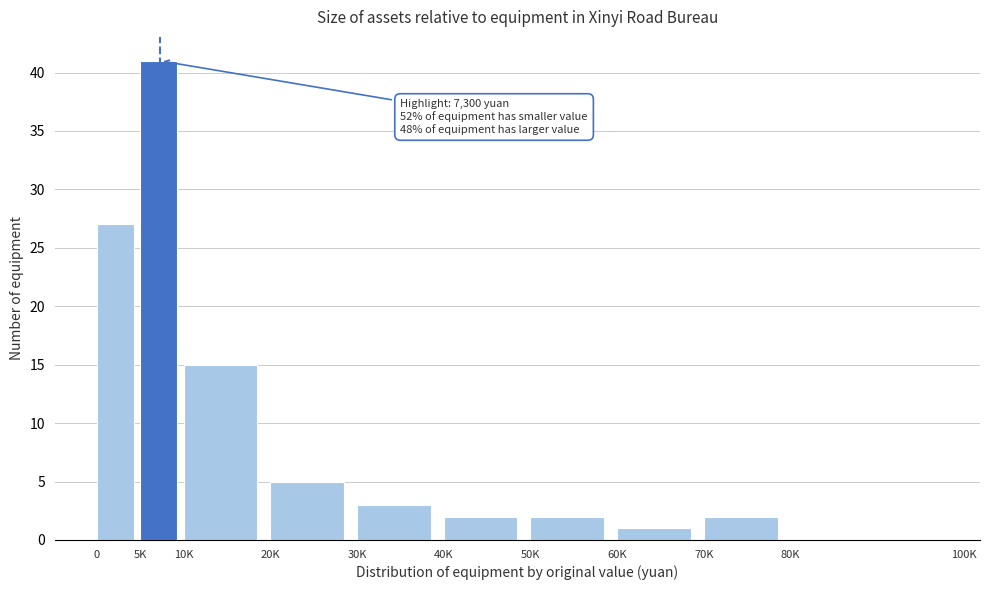

Reading left to right, extract all data points from this chart.

0=27	5K=41	10K=15	20K=5	30K=3	40K=2	50K=2	60K=1	70K=2	80K=0